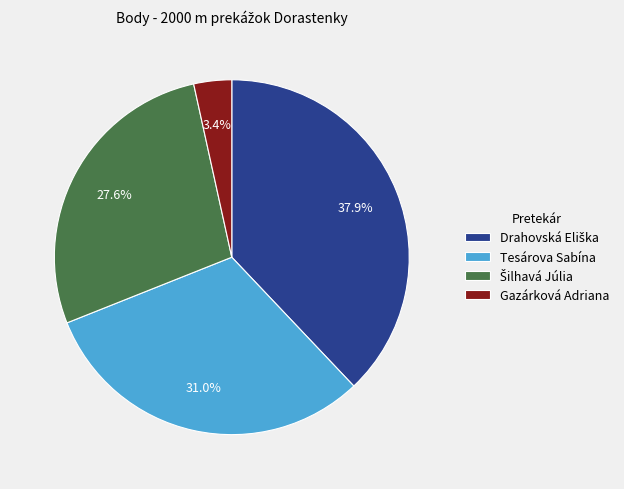

Which slice is the smallest?

Gazárková Adriana